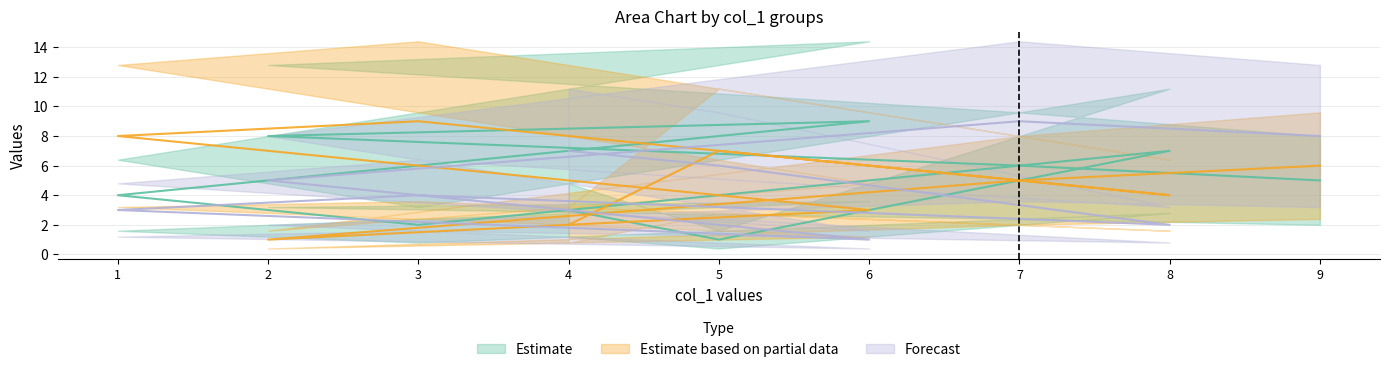

List the labels in order of col_7 value, largest first.

7, 9, 4, 5, 2, 3, 1, 8, 6